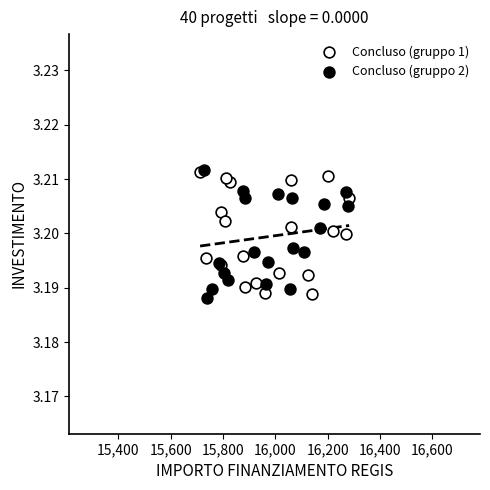

What are all the series names shown in the legend?

Concluso (gruppo 1), Concluso (gruppo 2)